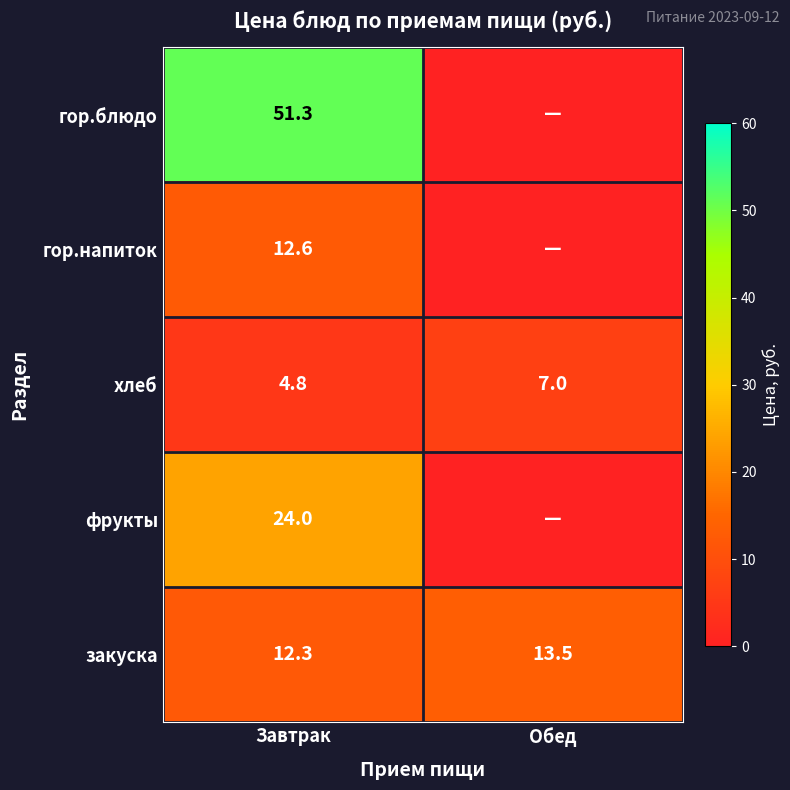

How many series are shown in this chart?

5